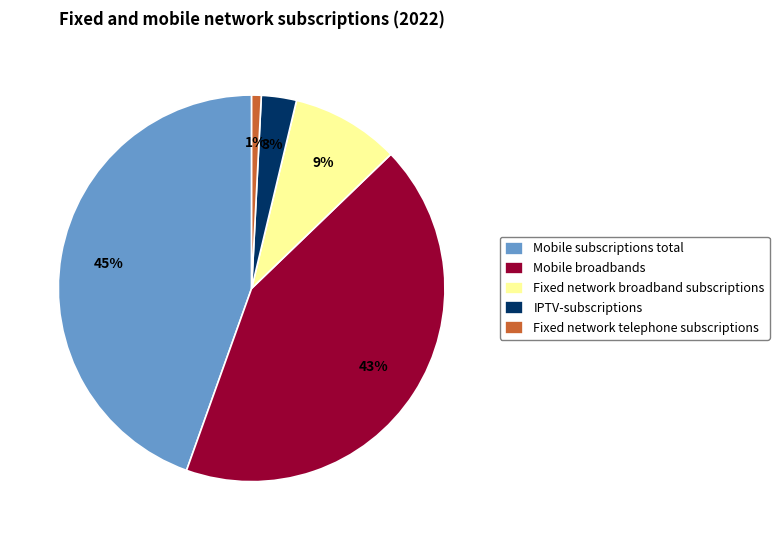

Is there a majority slice in this chart?

No